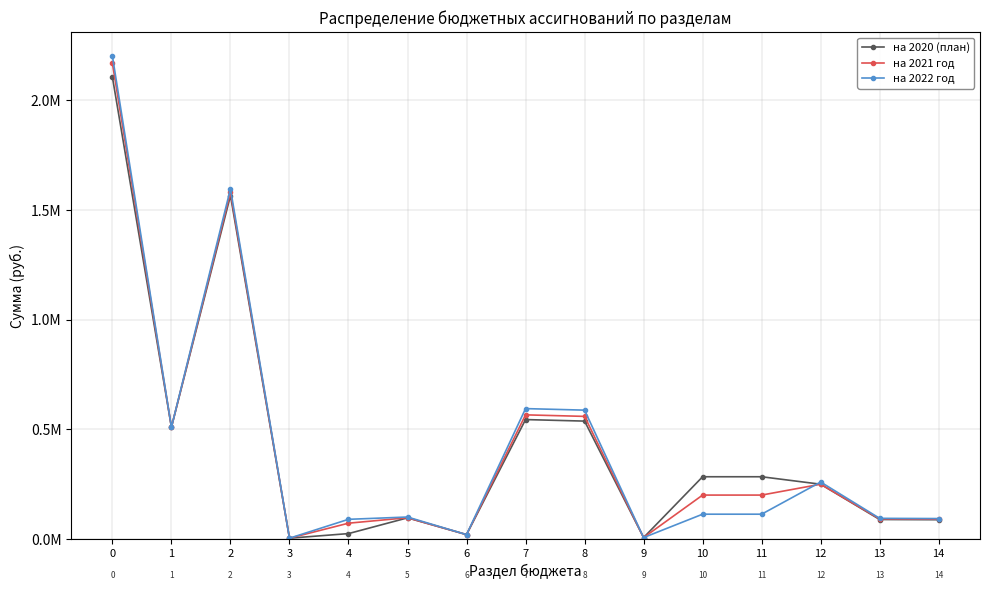

Rank the series by their maximum value, from lowest to highest.

на 2020 (план), на 2021 год, на 2022 год